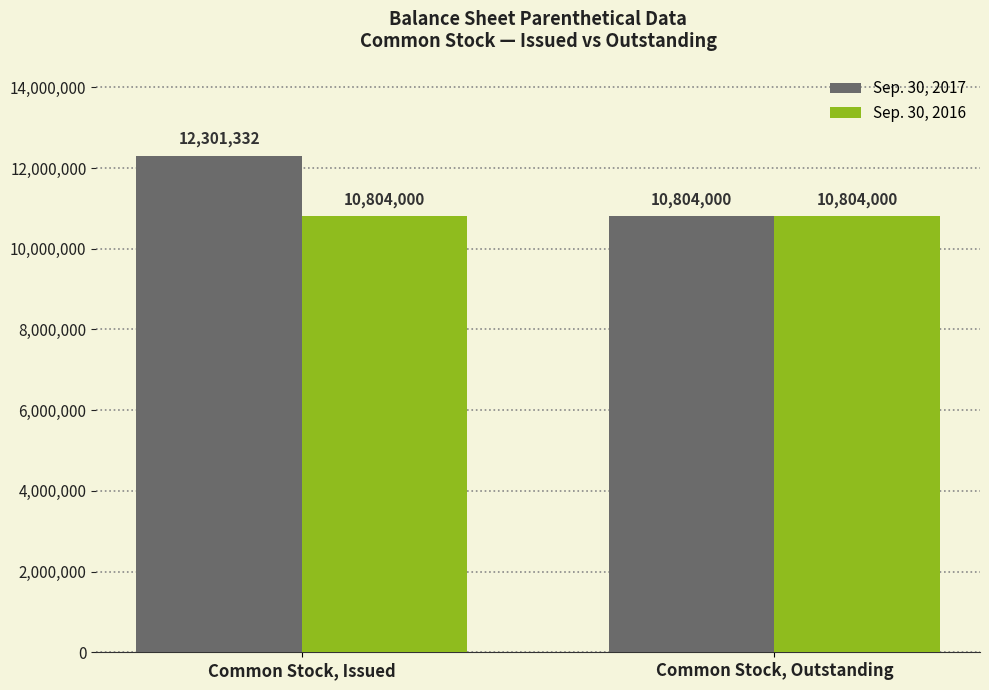

Which series has the largest total across all categories?

Sep. 30, 2017